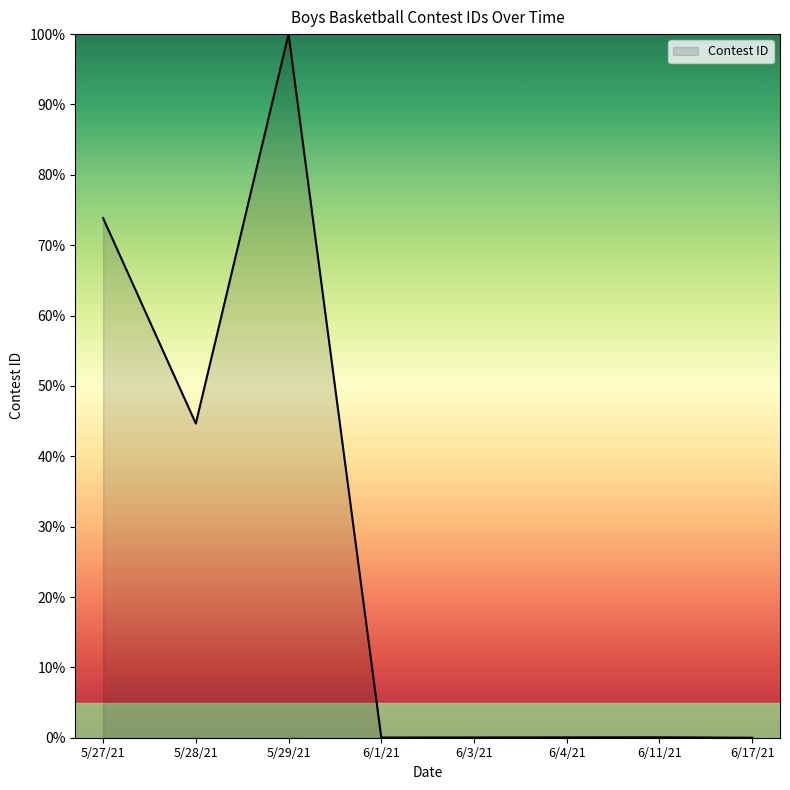

True or false: the data shows 159.5 at 5/29/21.

False